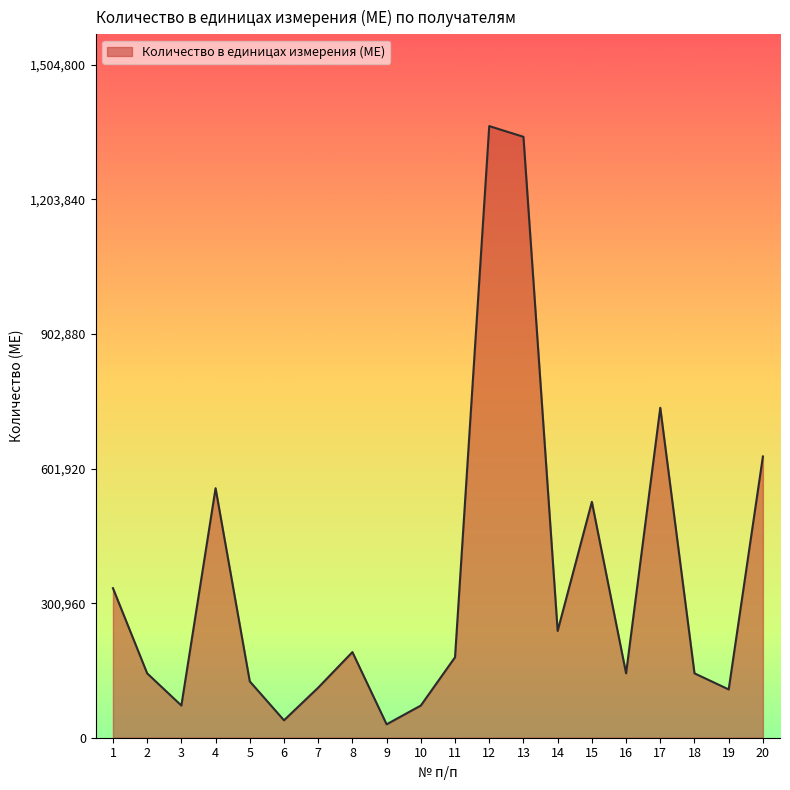

What is the sum of all values?

7100500